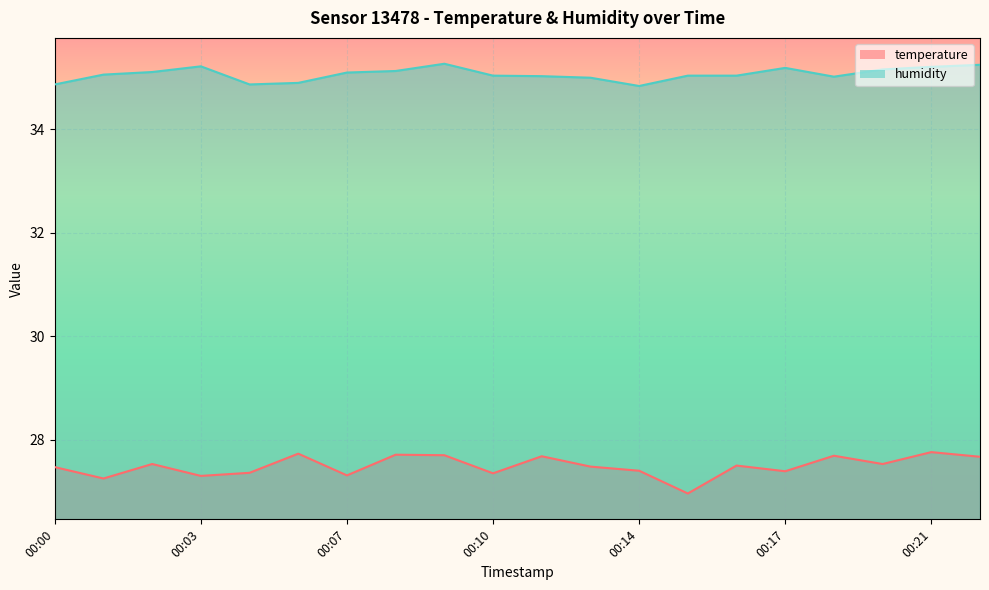

Does the chart display data point markers on the line(s)?

No